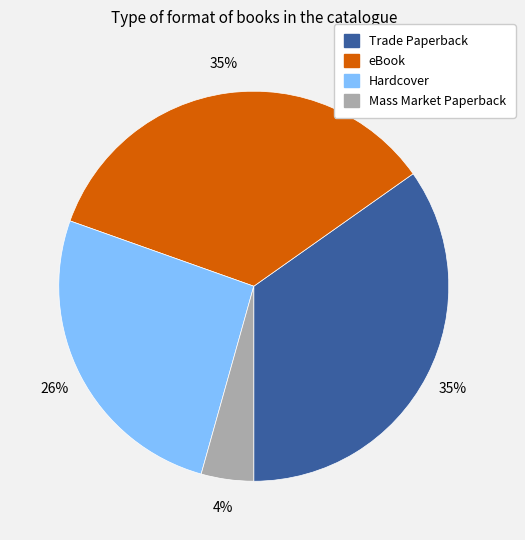

What percentage is the eBook slice, to the nearest percent?

35%